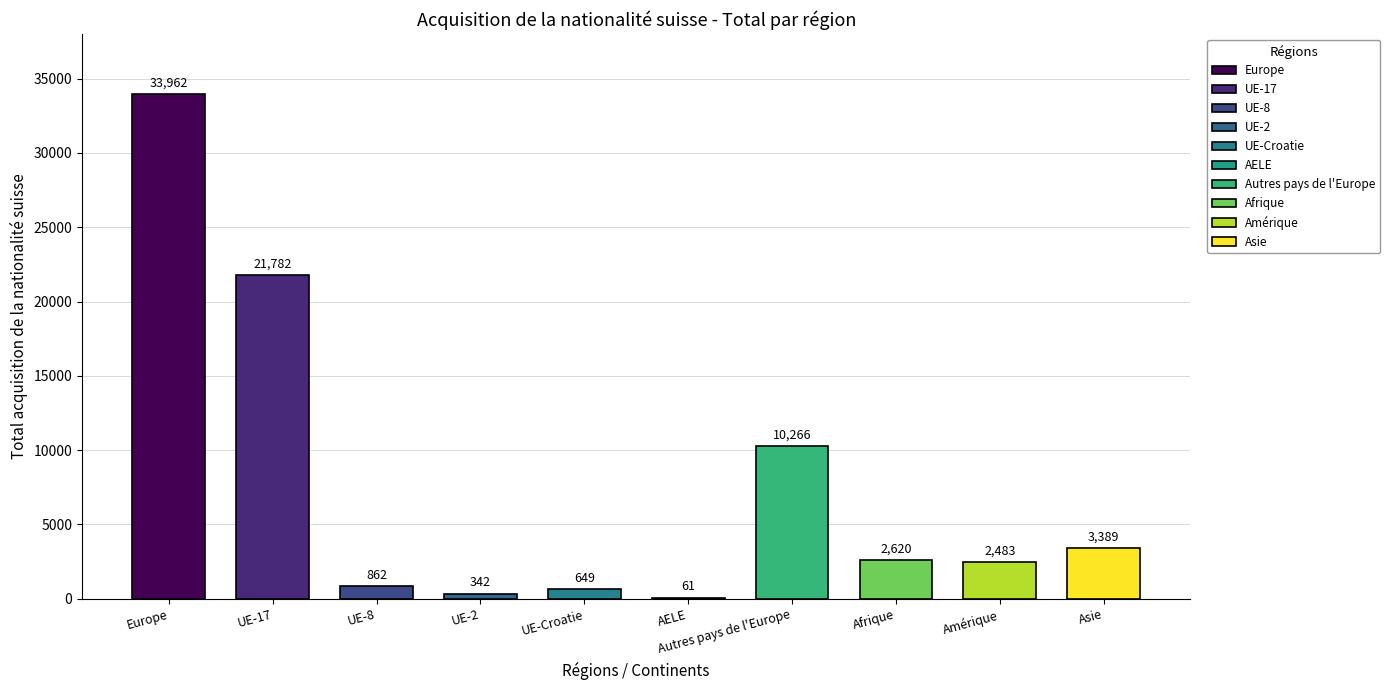

What is the maximum value shown in the chart?

33962